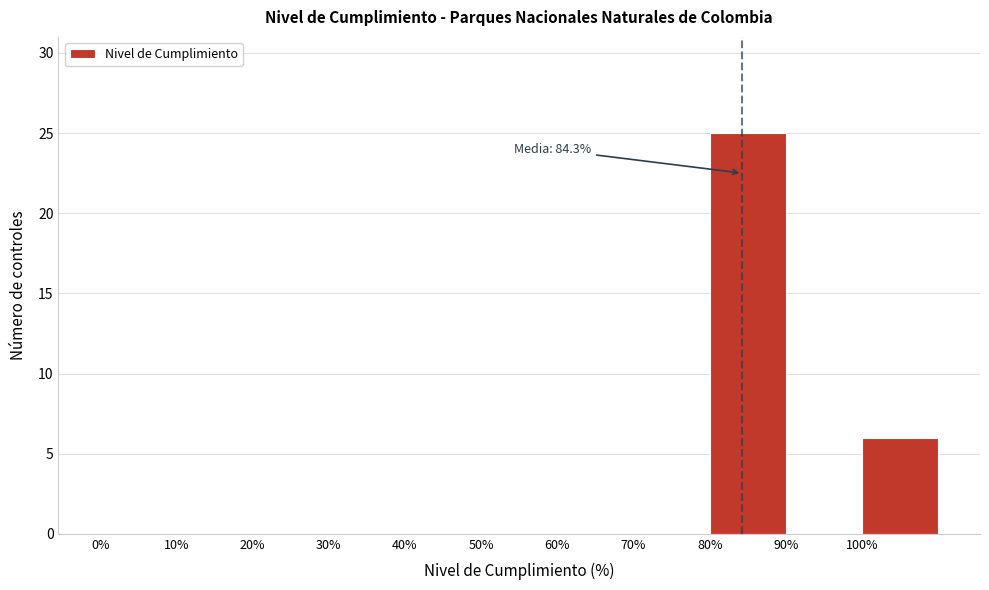

Over which range of the x-axis is the bar tallest?

80 to 90